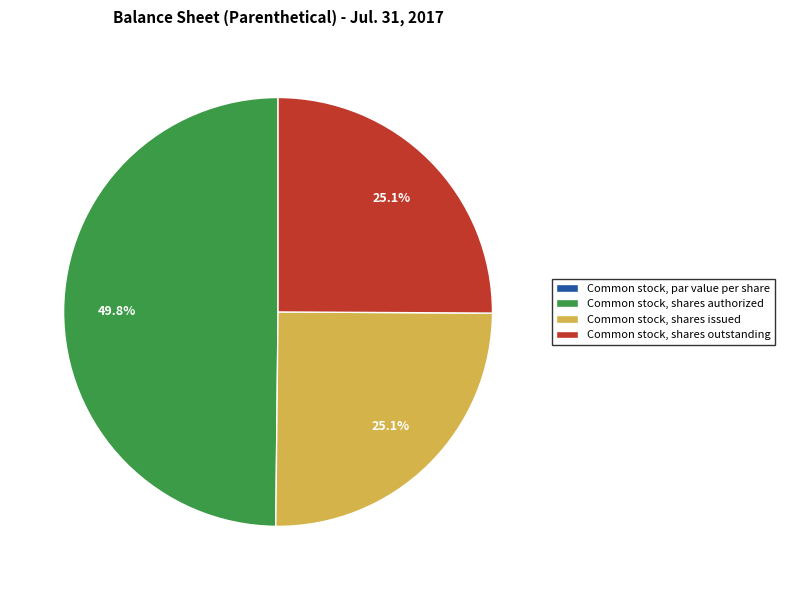

Which category has the biggest portion of the pie?

Common stock, shares authorized